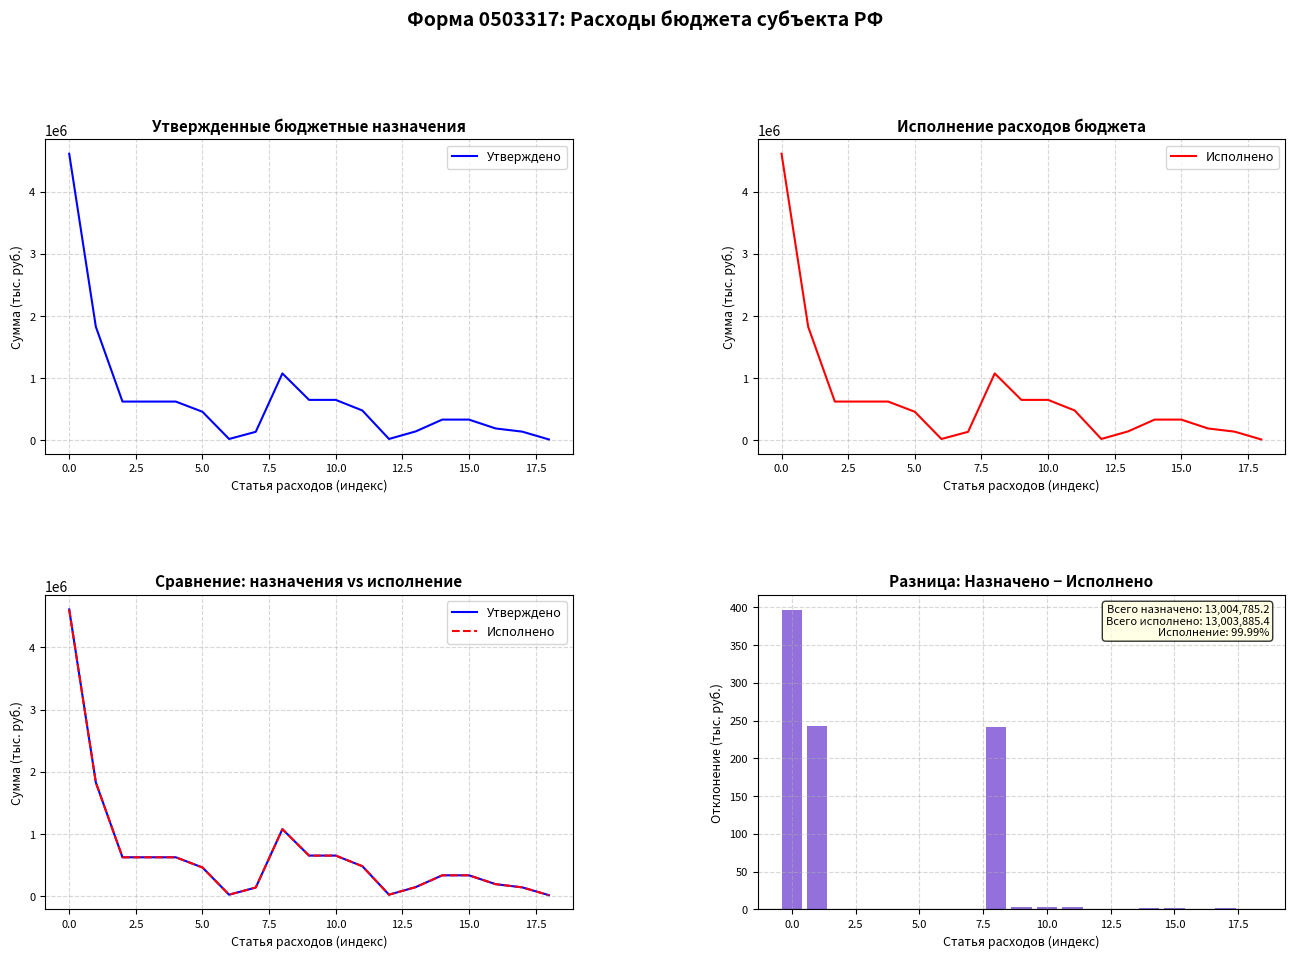

What is the difference between the maximum and second lowest values in the Утверждено series?

4586342.1